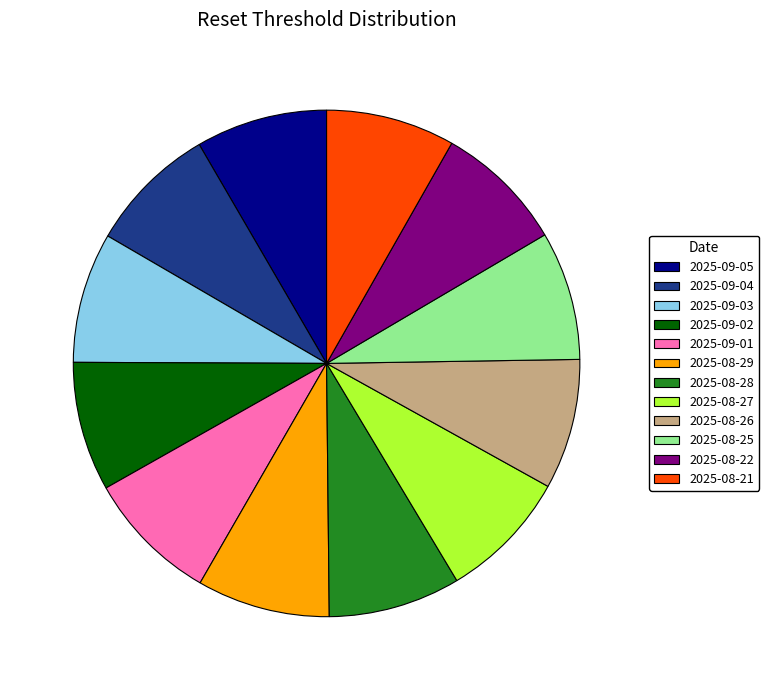

Do 2025-08-25 and 2025-09-02 together represent more than half of the pie?

No